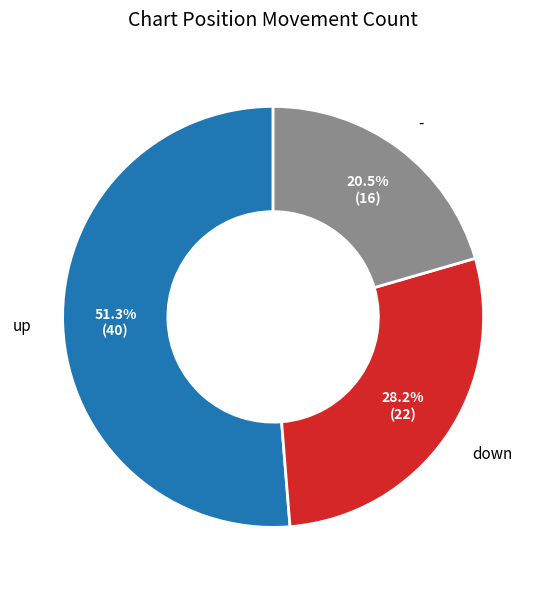

To the nearest percent, what portion does down represent?

28%